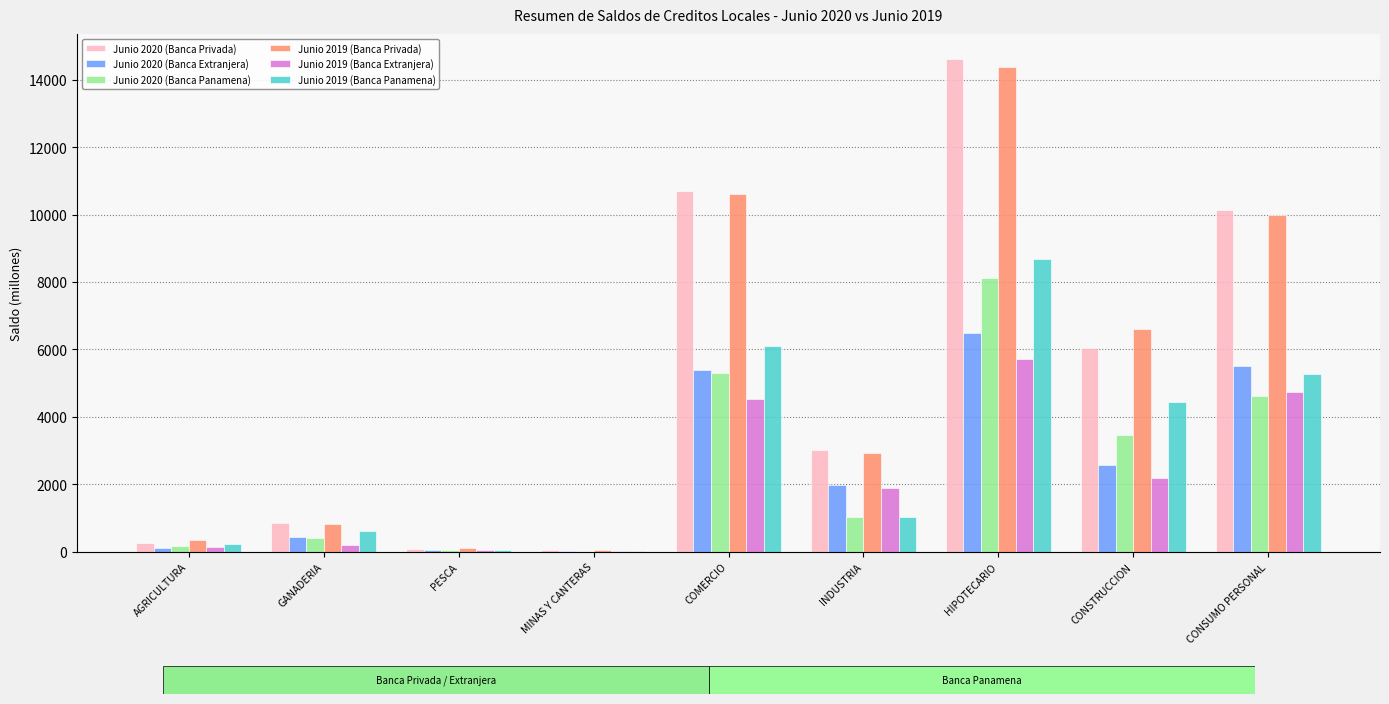

Are the bars grouped side by side (vs. stacked)?

Yes